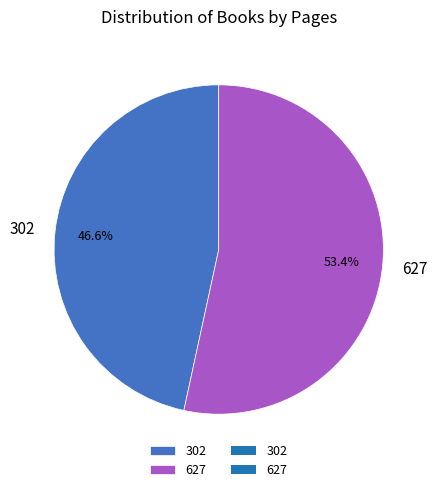

To the nearest percent, what is the difference between the 627 and 302 slice percentages?

7%